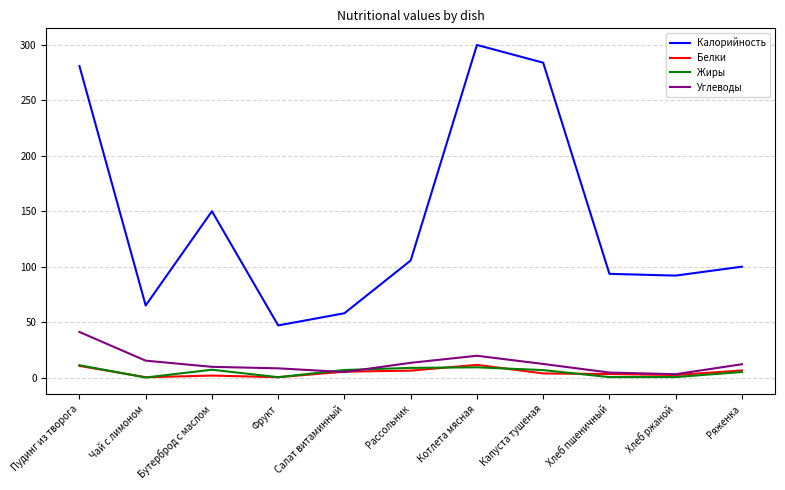

What is the greatest value displayed?

300.0